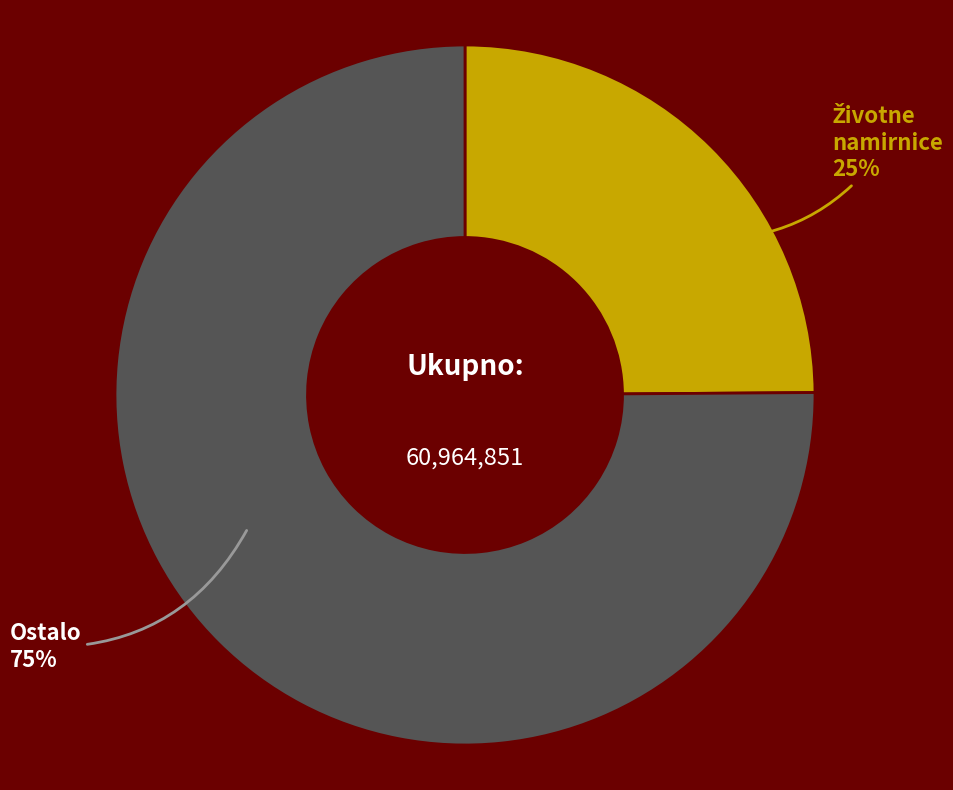

Which slice represents more than half of the pie?

Ostalo